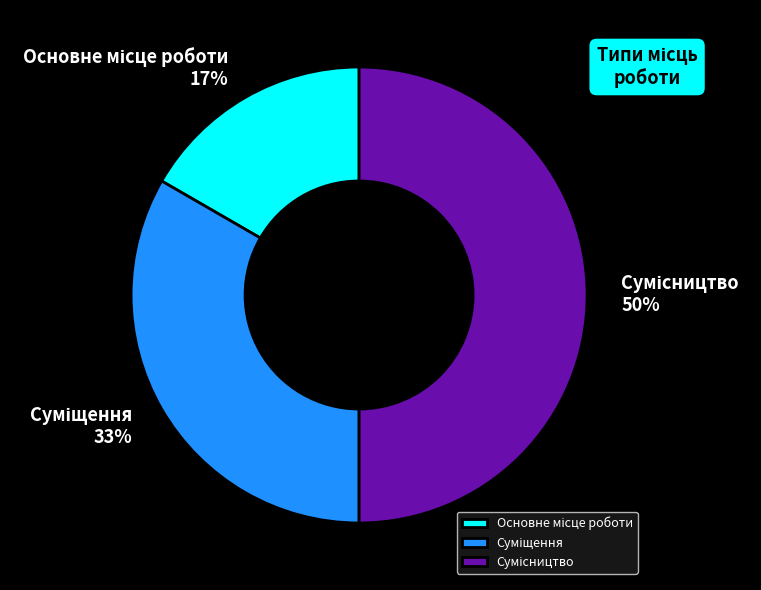

To the nearest percent, what is the average slice percentage?

33%